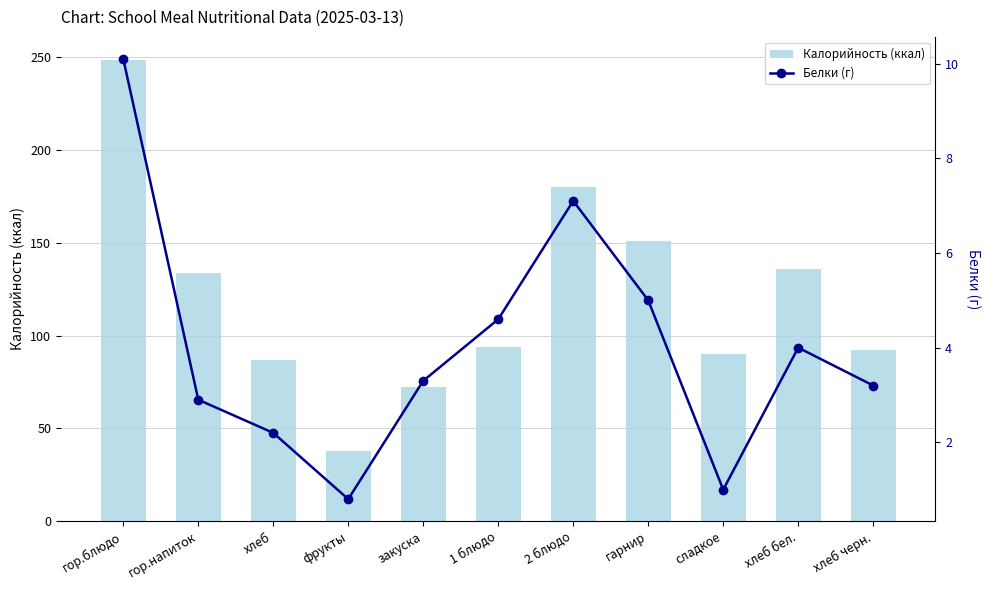

Where is Белки (г) nearest to the value 5?

гарнир